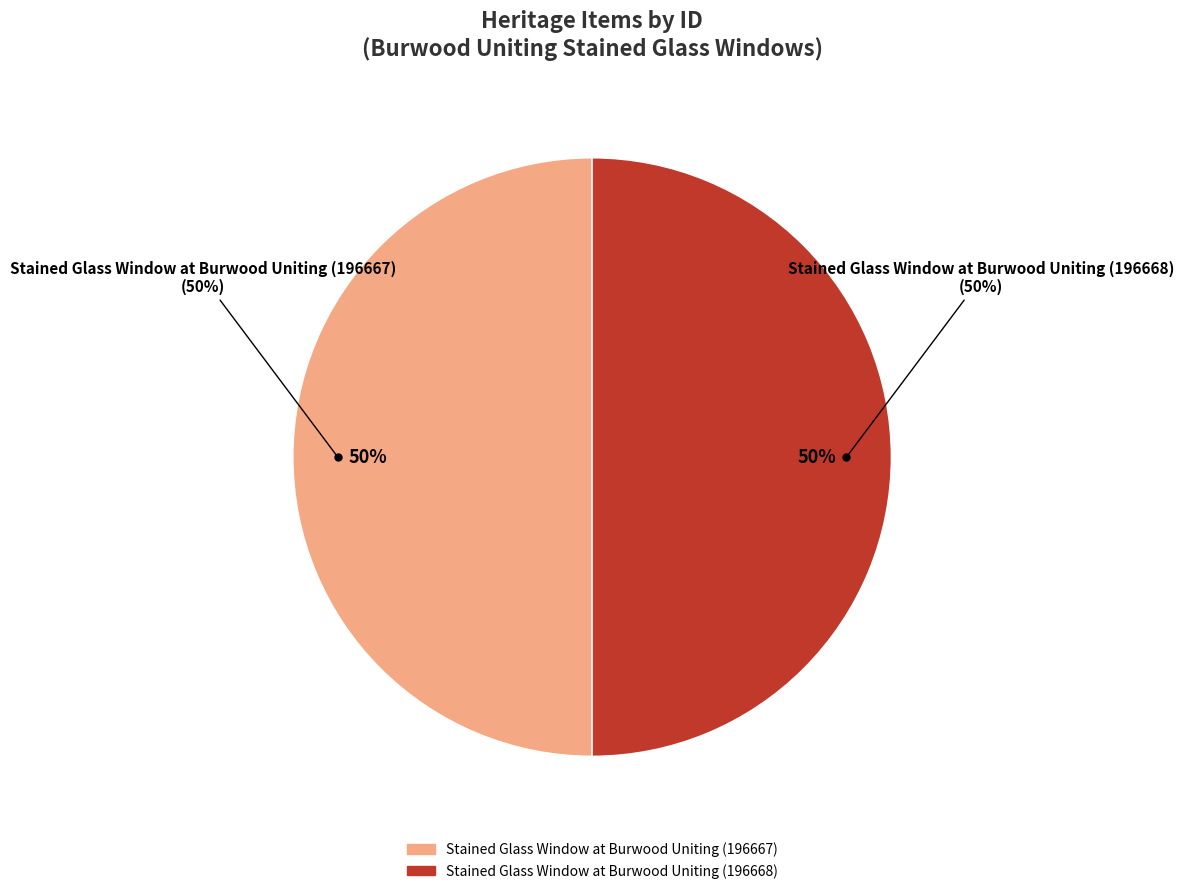

Rank the categories by value from lowest to highest.

Stained Glass Window at Burwood Uniting (196667), Stained Glass Window at Burwood Uniting (196668)